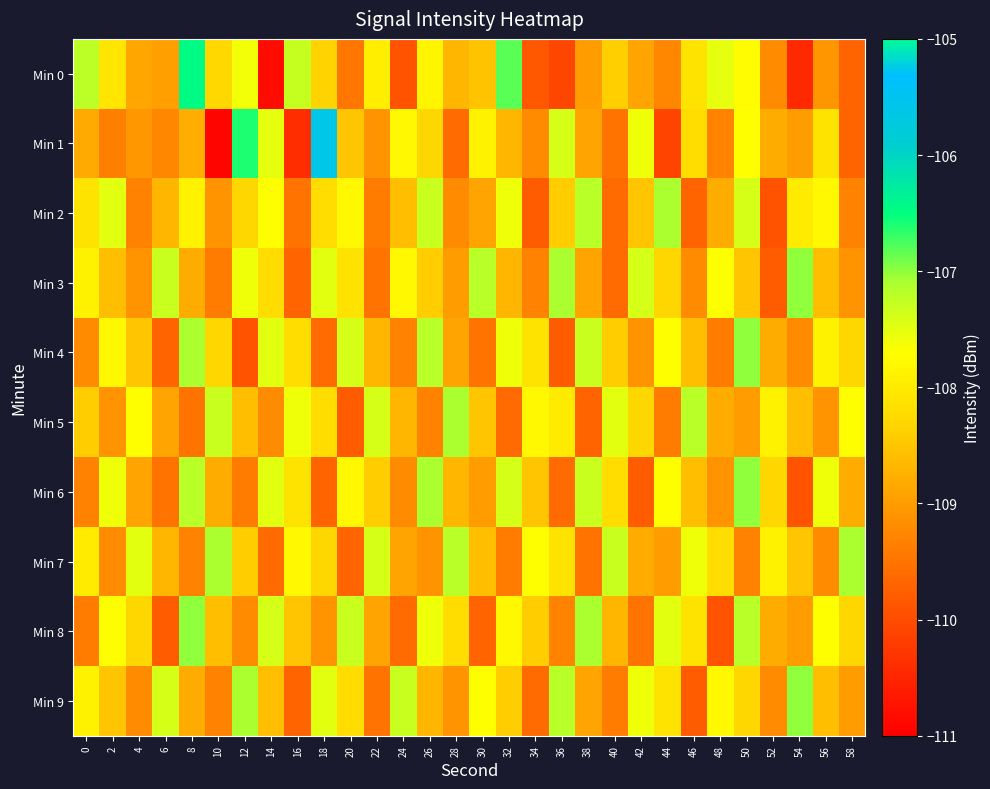

Rank the series by their maximum value, from lowest to highest.

Min 2, Min 5, Min 7, Min 3, Min 4, Min 6, Min 8, Min 9, Min 0, Min 1